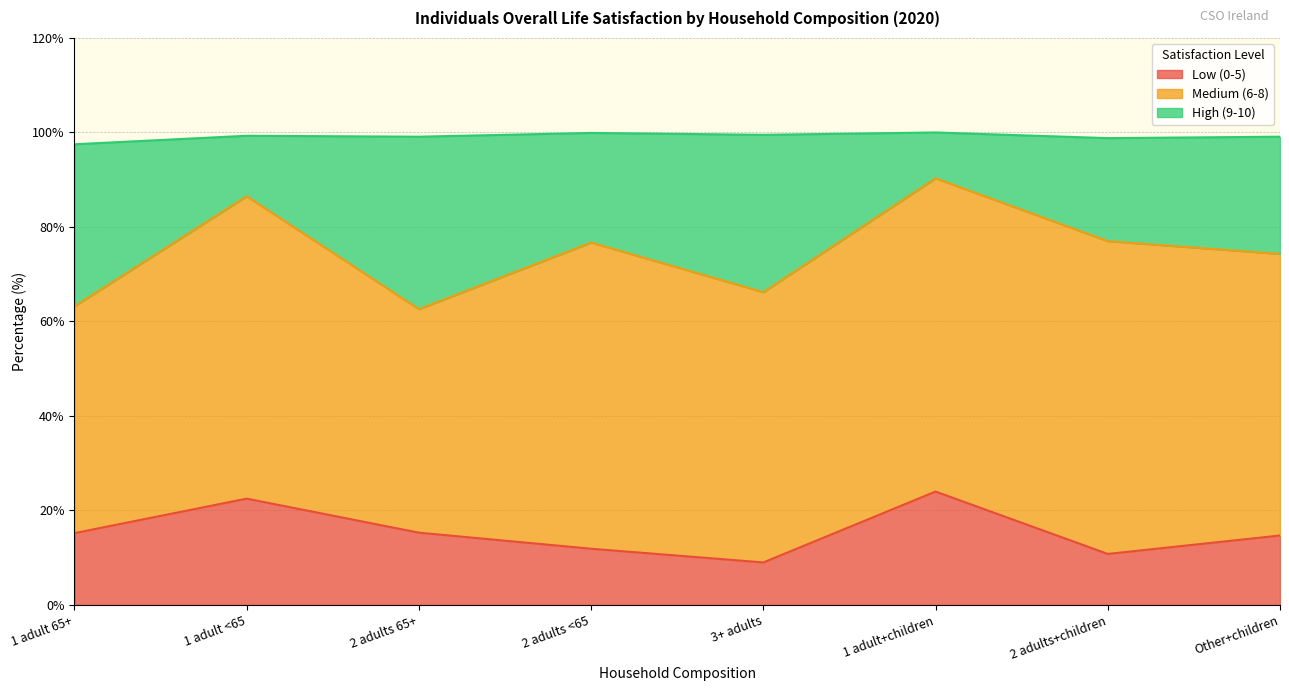

What is the total value across all series at 2 adults 65+?

99.1